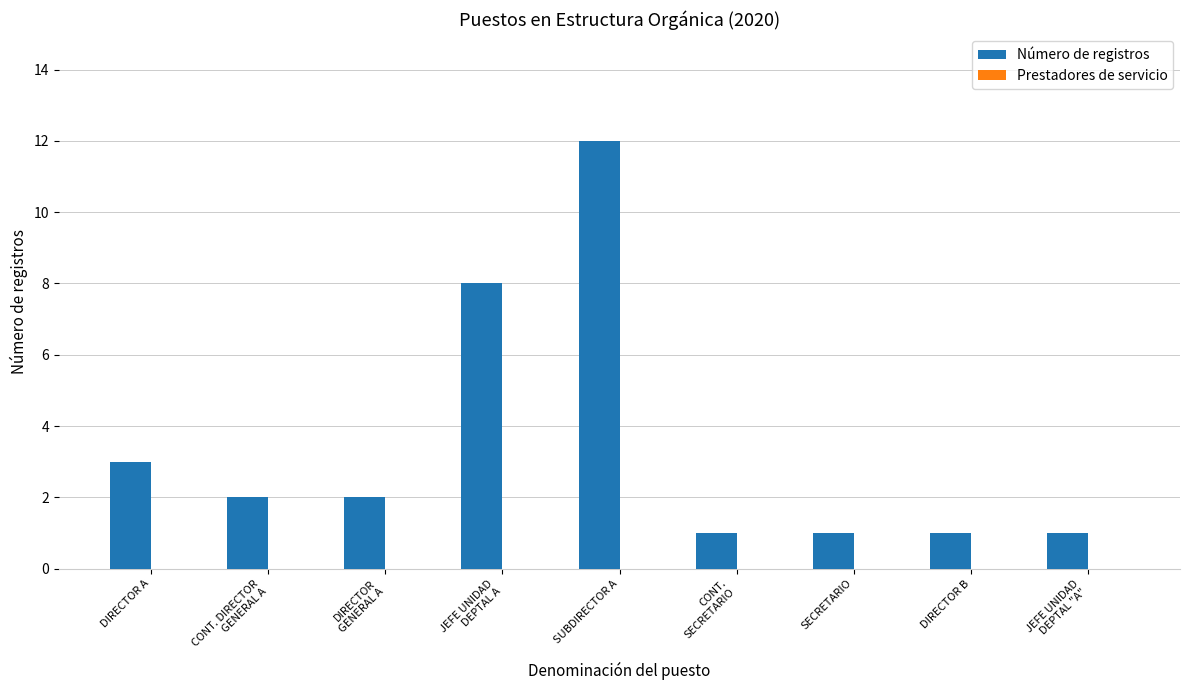

What is the label of the 3rd bar from the right?

SECRETARIO